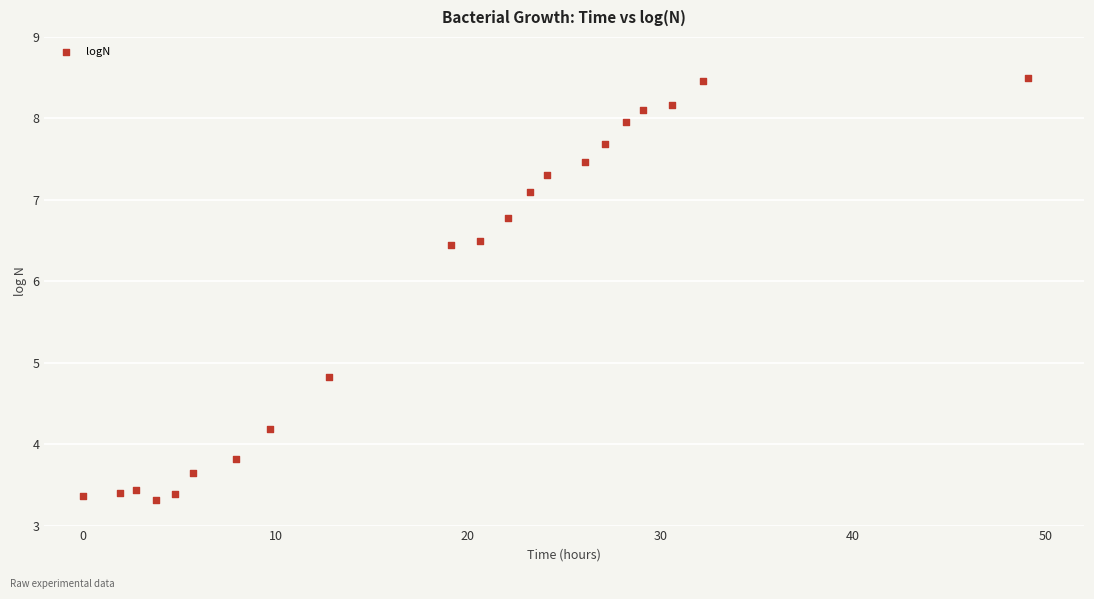

What Y value in the scatter plot is closest to 5?

4.8